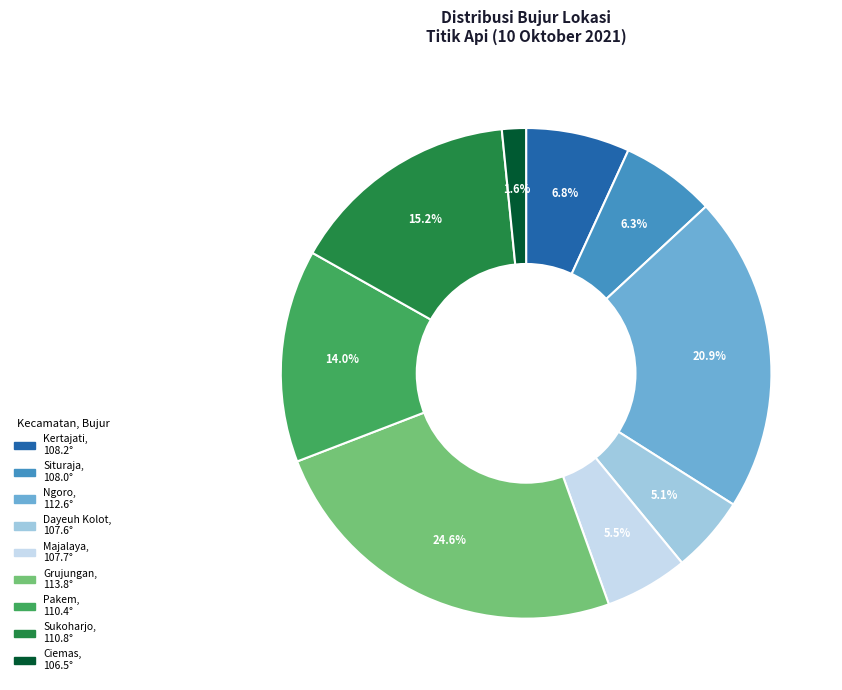

Which category has the biggest portion of the pie?

Grujungan